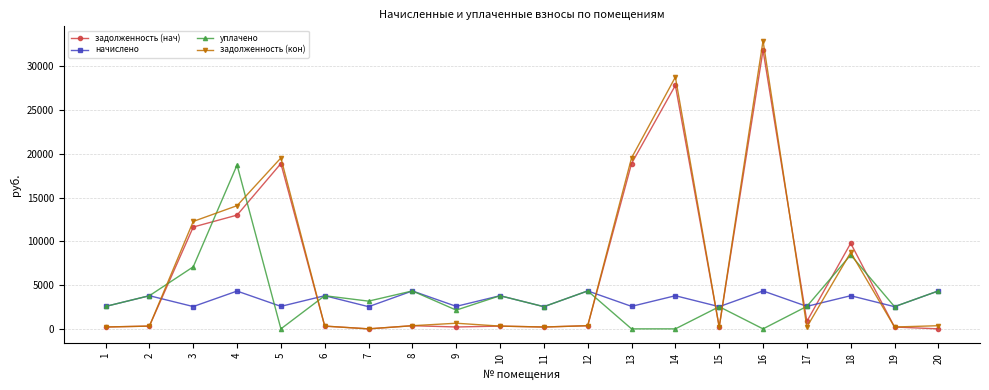

True or false: задолженность (нач) has more than 2 interior local peaks.

True